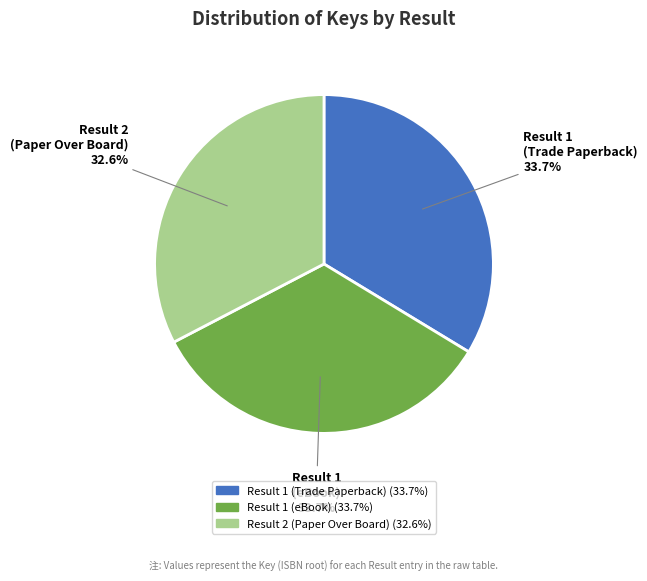

What portion of the pie excludes Result 1 (Trade Paperback)?

66.3%